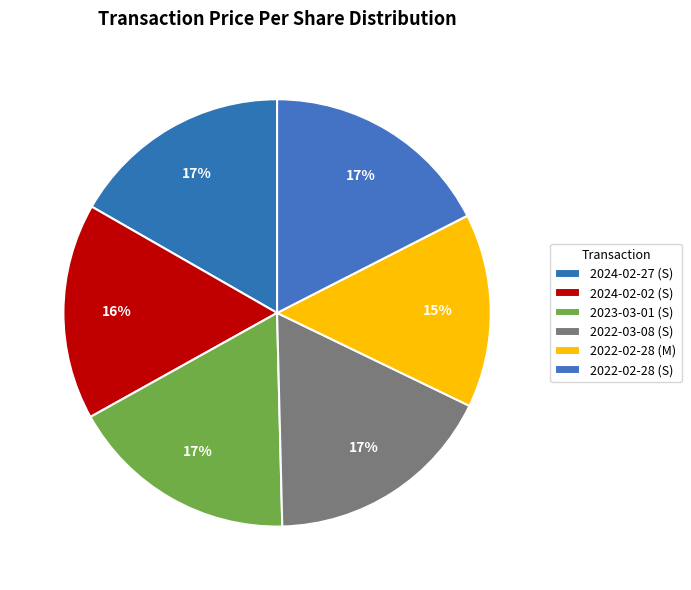

What is the largest slice in the pie chart?

2022-02-28 (S)